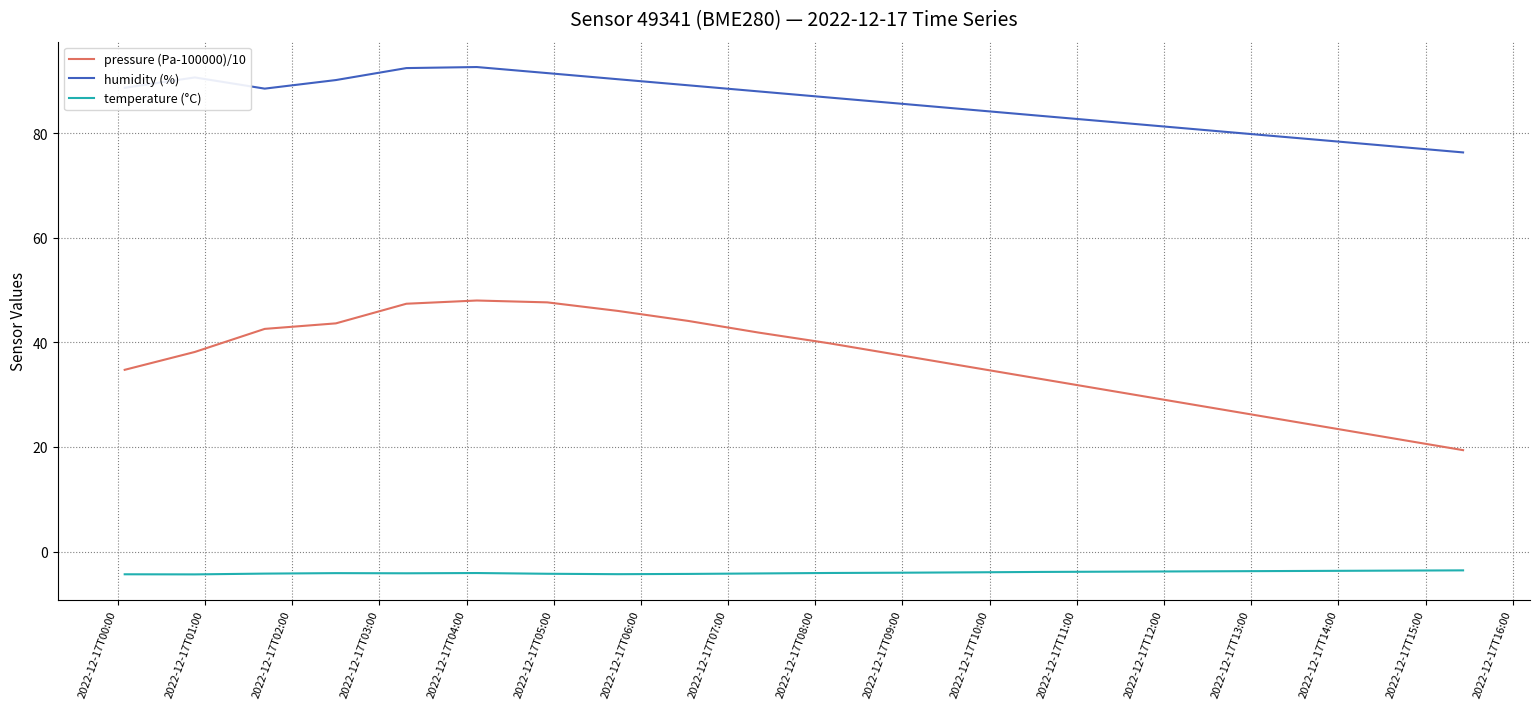

Which series has the largest range (max minus min)?

pressure (Pa-100000)/10